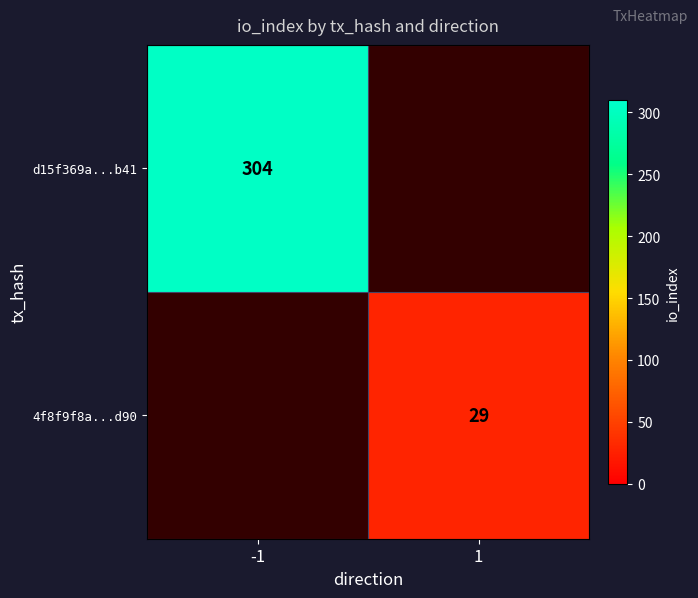

Is the value of d15f369a...b41 at -1 greater than the value of 4f8f9f8a...d90 at 1?

Yes